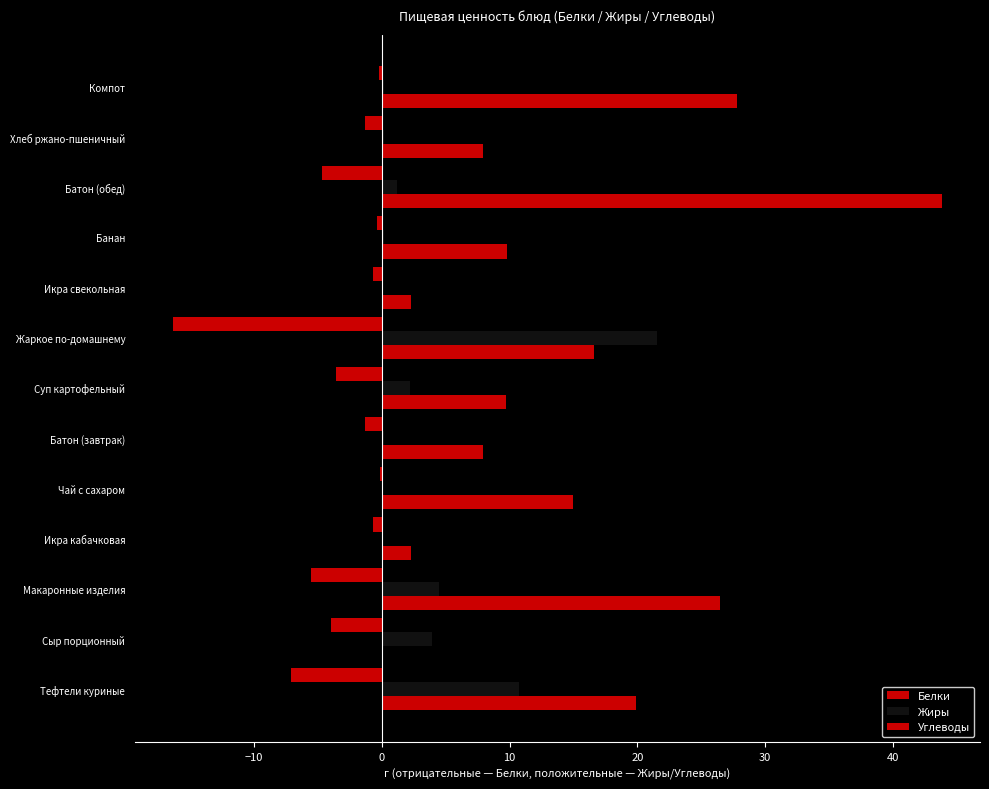

How many values in the Углеводы series exceed 9?

8